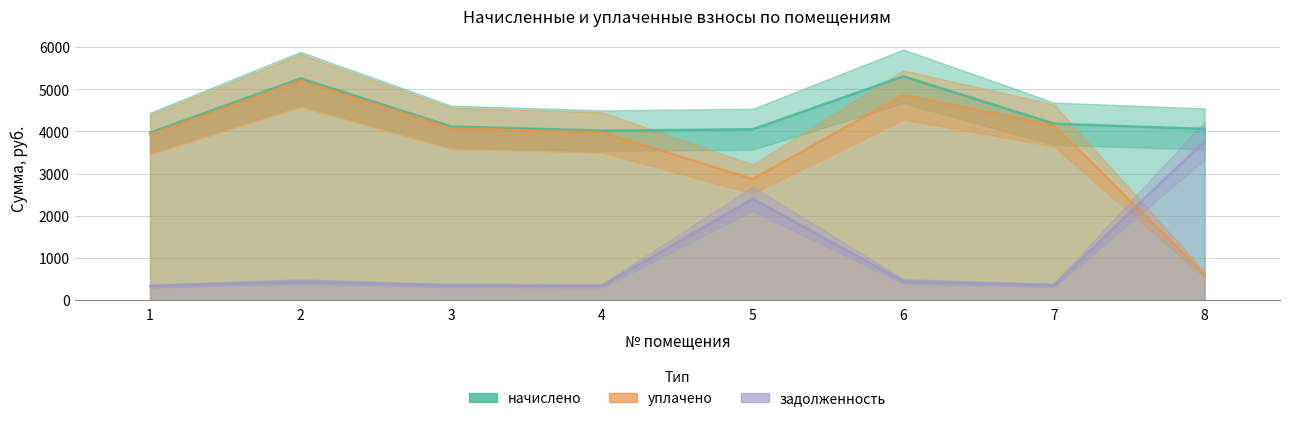

How many categories are shown in the chart?

8